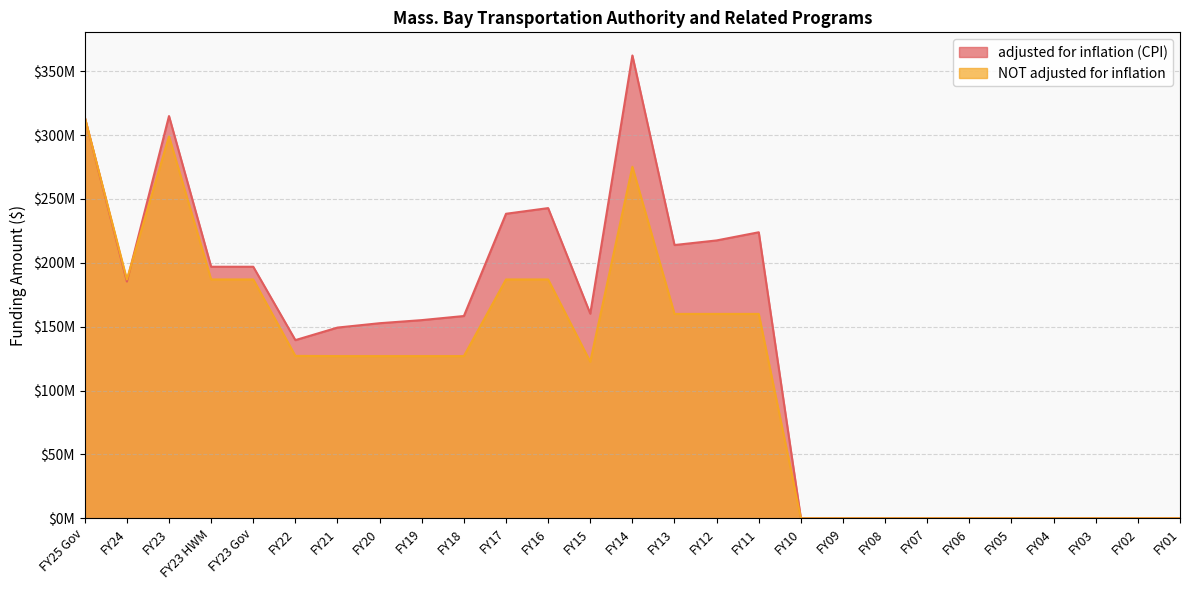

True or false: NOT adjusted for inflation has a value of 154933867 at FY03.

False